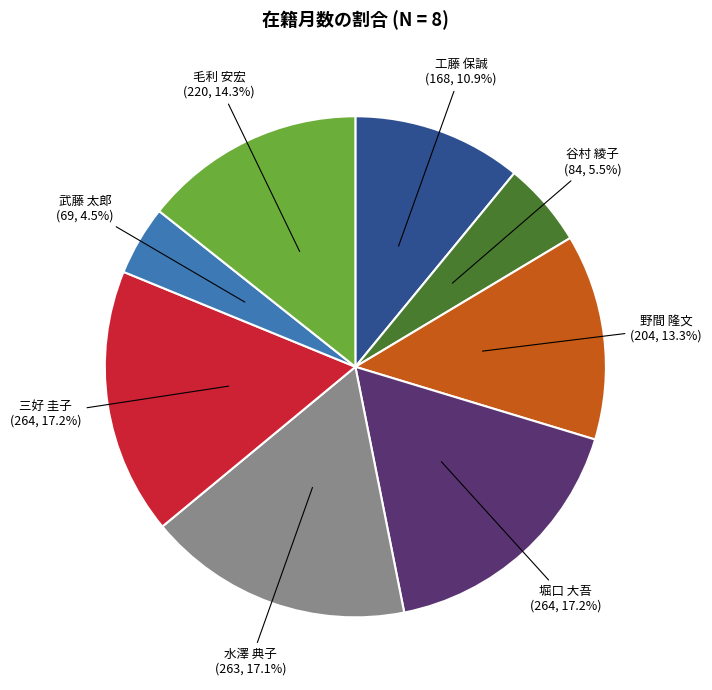

Is the sum of 三好 圭子 and 武藤 太郎 greater than half?

No